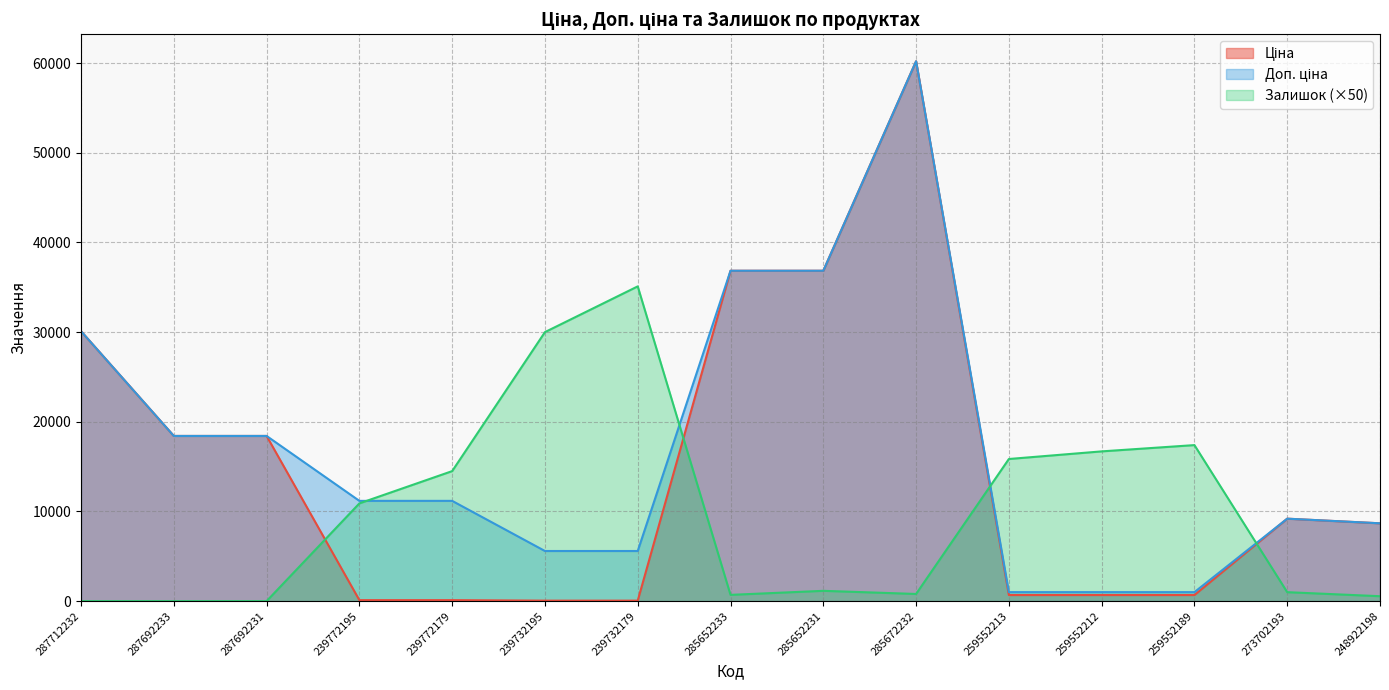

Where is Залишок nearest to the value 17550?

259552189